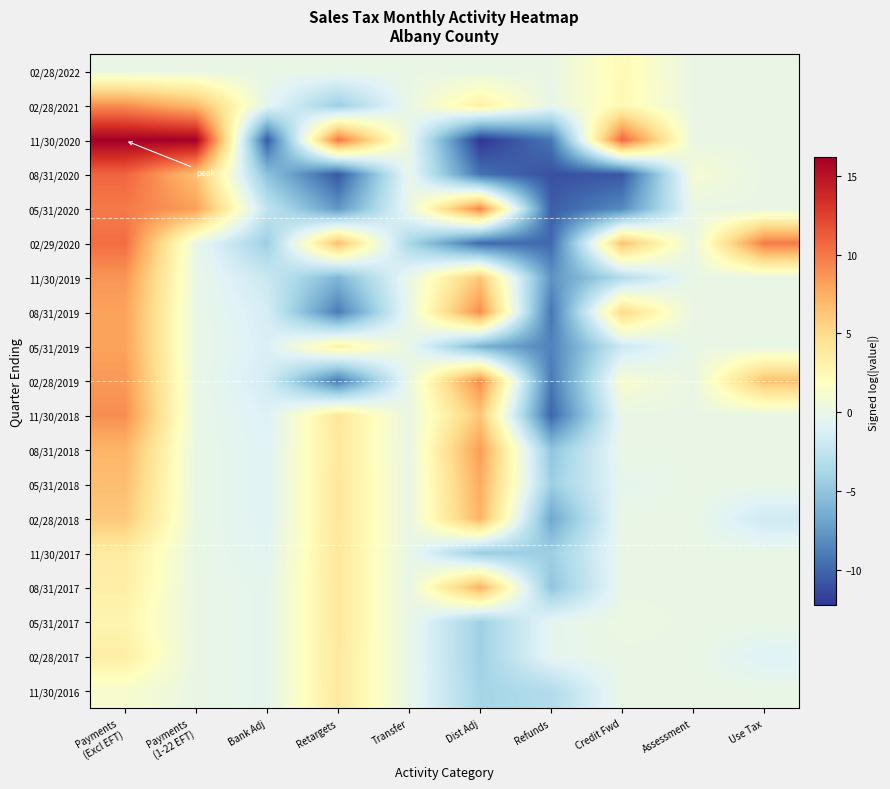

What is the difference between the highest and lowest values at Use Tax?

11.6